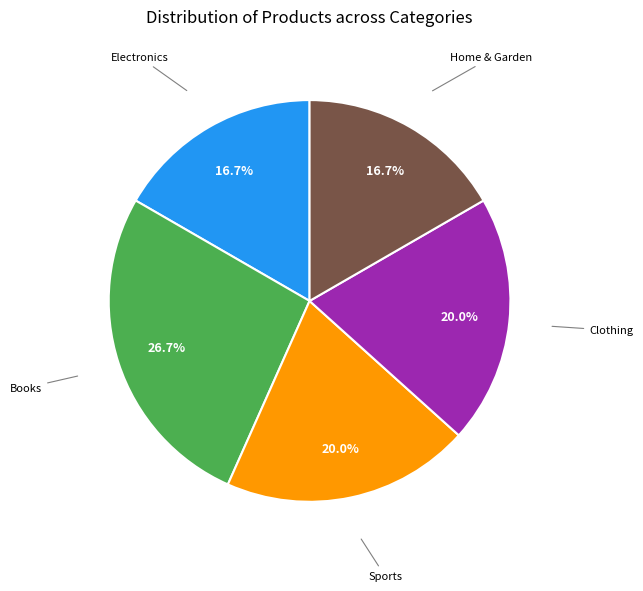

Is there any slice that represents more than half of the pie?

No